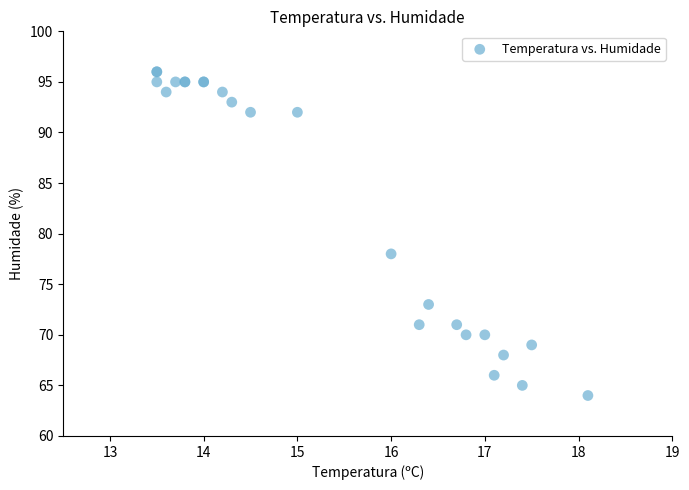

What Y value in the scatter plot is closest to 80?

78